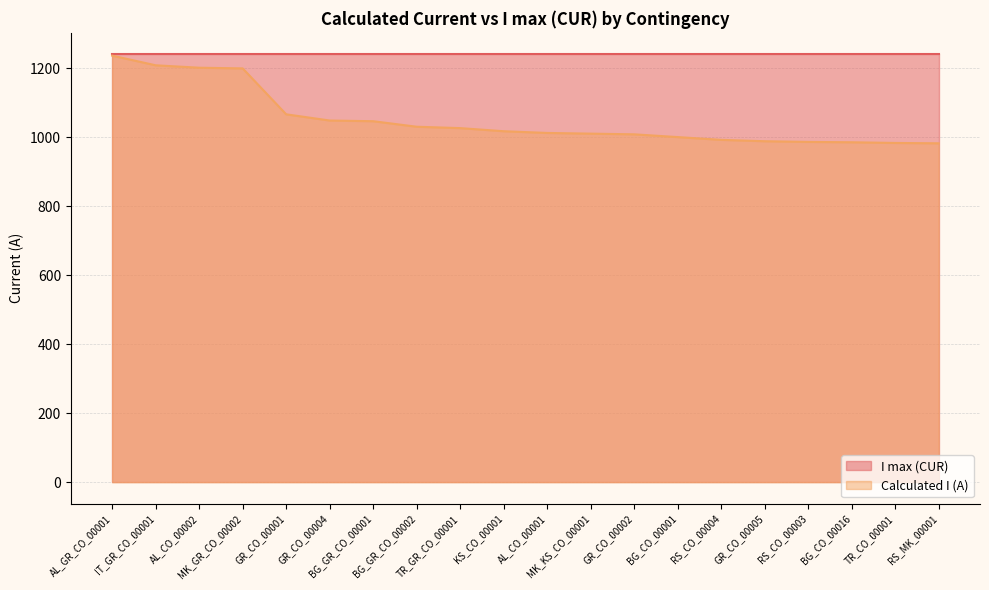

Does the chart display data point markers on the line(s)?

No